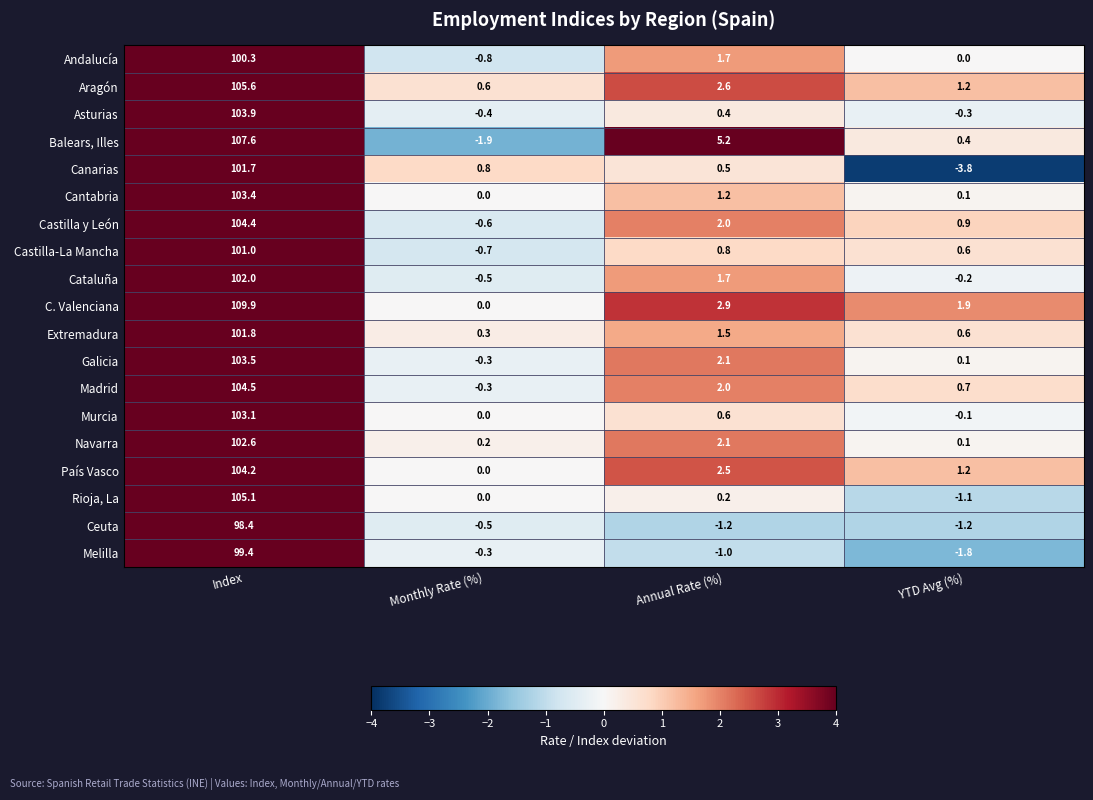

At Index, list the series in order from smallest to largest.

Ceuta, Melilla, Andalucía, Castilla-La Mancha, Canarias, Extremadura, Cataluña, Navarra, Murcia, Cantabria, Galicia, Asturias, País Vasco, Castilla y León, Madrid, Rioja, La, Aragón, Balears, Illes, C. Valenciana